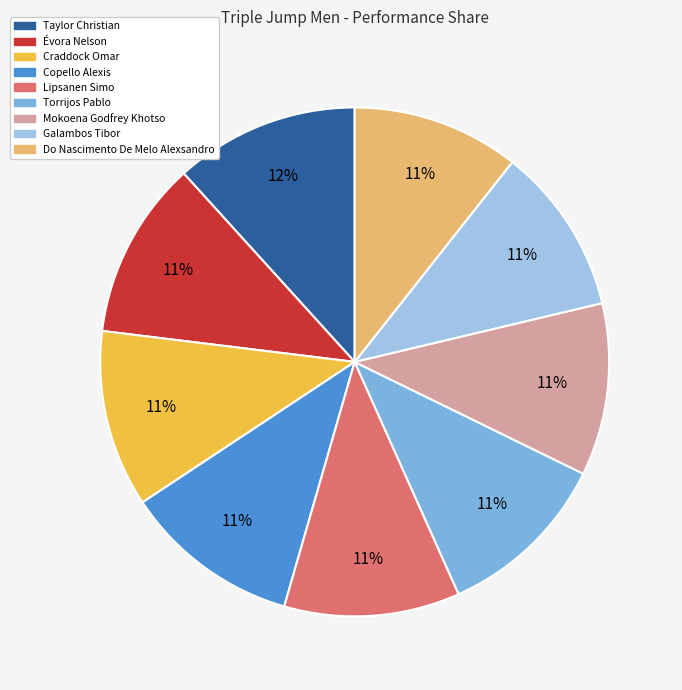

Approximately how many times larger is the value at Mokoena Godfrey Khotso compared to Torrijos Pablo?

1.0